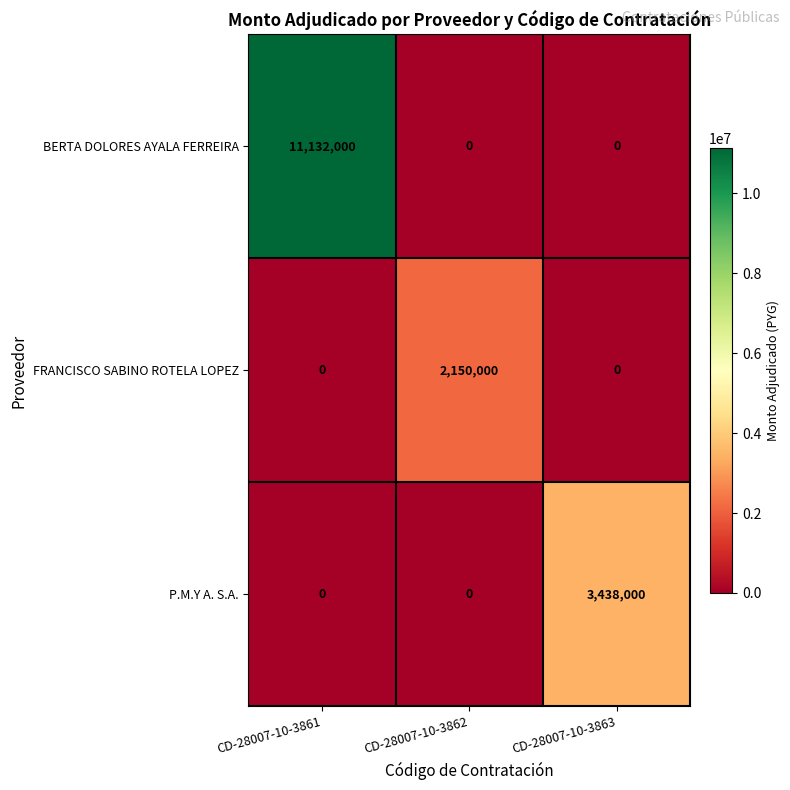

How many data points does each series have?

3